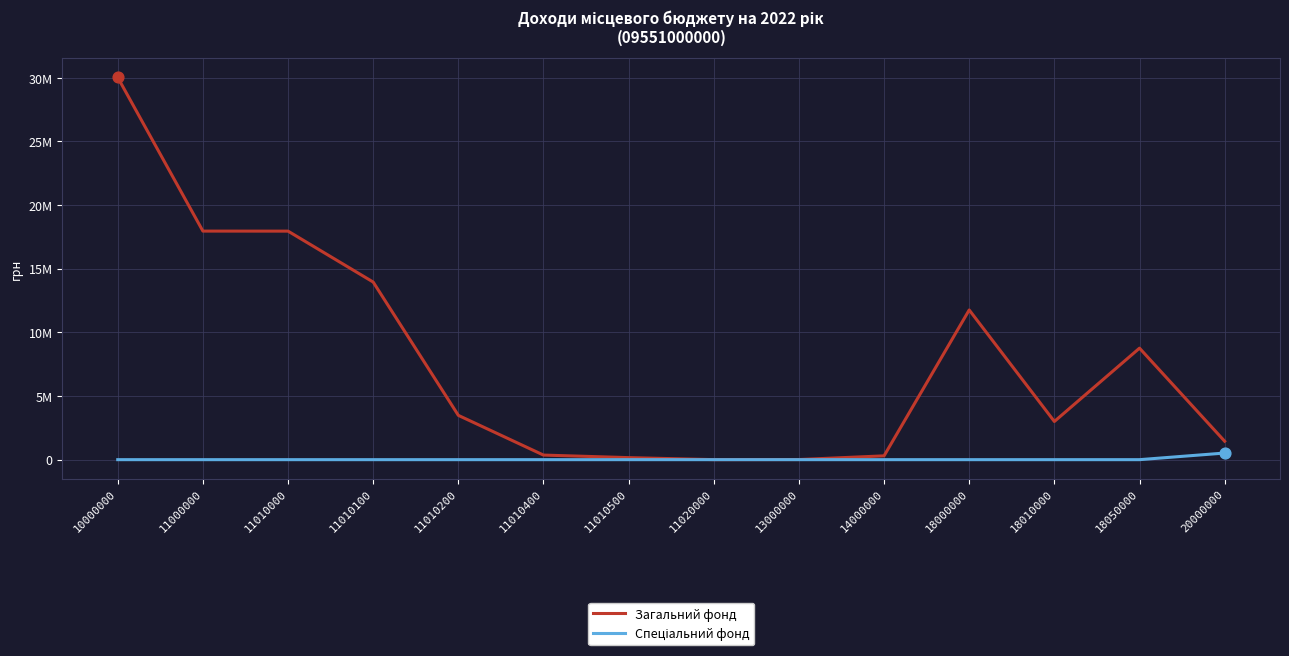

What is the total value across all series at 11010100?

13950000